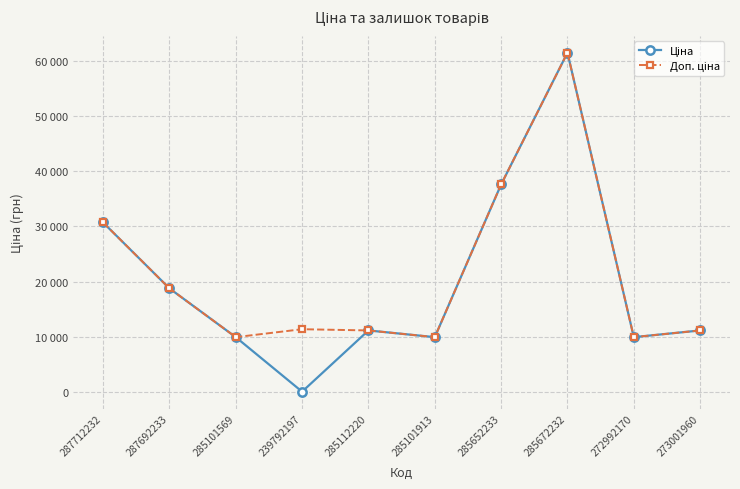

List the series in order of their overall mean, lowest first.

Ціна, Доп. ціна